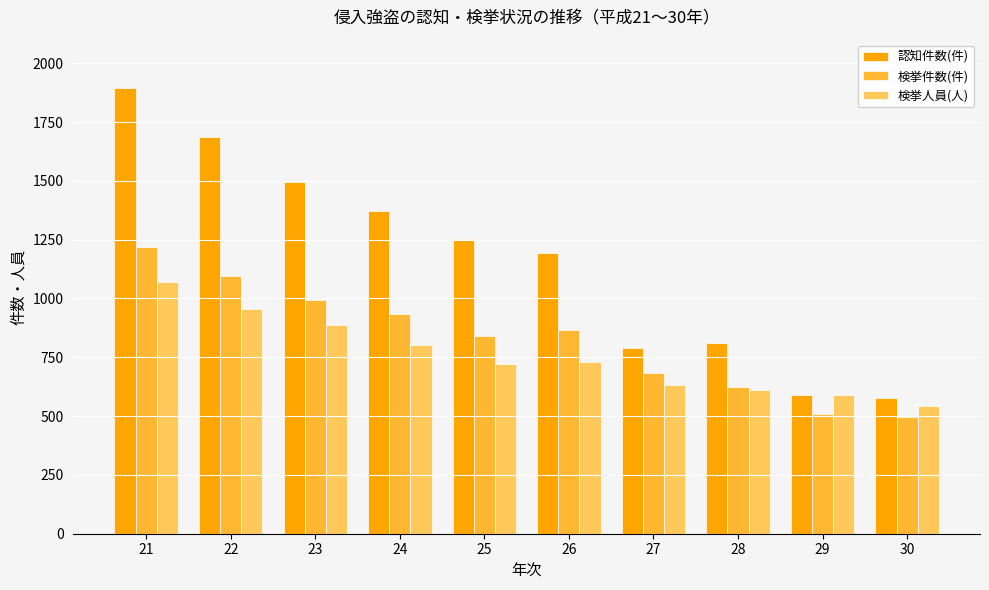

Where does the 認知件数(件) series first go above 1254?

21